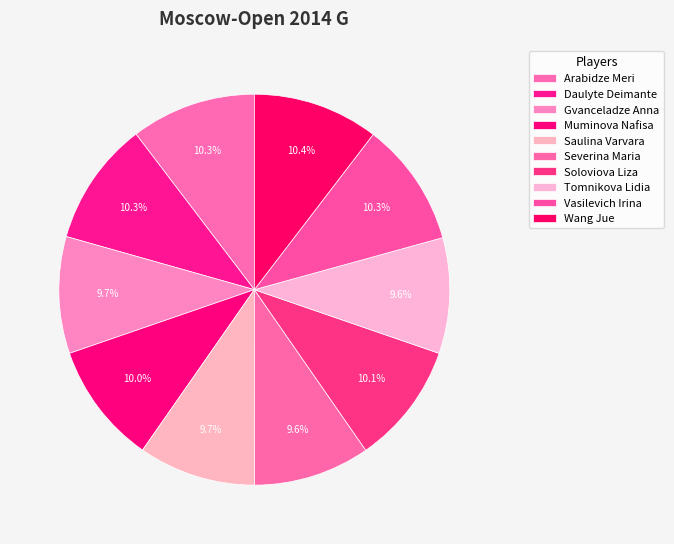

Rank the categories by value from highest to lowest.

Wang Jue, Arabidze Meri, Vasilevich Irina, Daulyte Deimante, Soloviova Liza, Muminova Nafisa, Saulina Varvara, Gvanceladze Anna, Severina Maria, Tomnikova Lidia